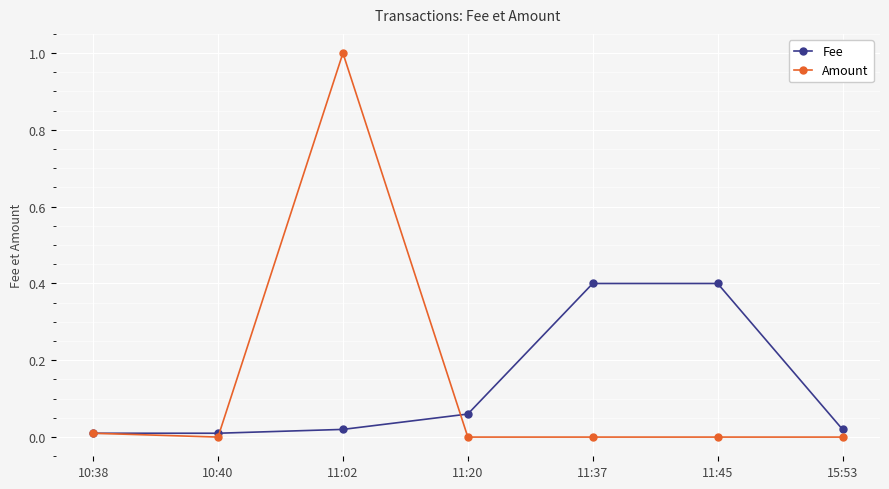

What is the label of the 4th point from the left?

11:20